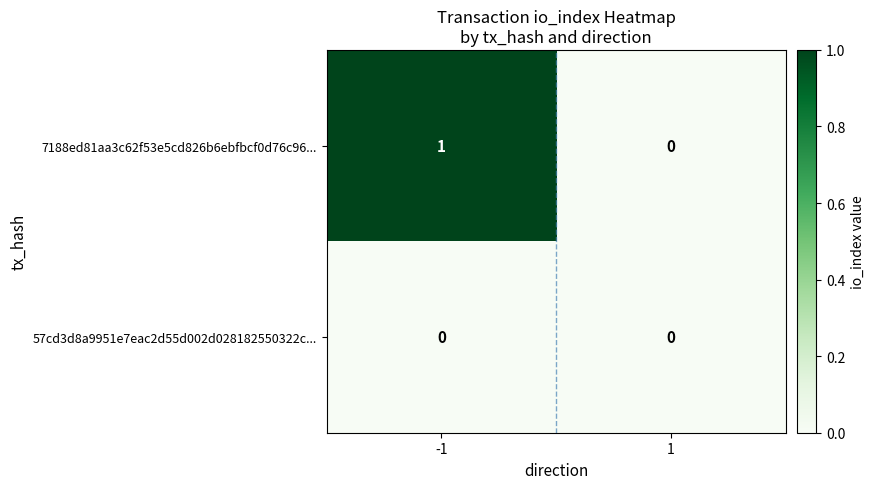

Reading left to right, transcribe all the data shown in this chart.

7188ed81aa3c62f53e5cd826b6ebfbcf0d76c96...: -1=1	1=0
57cd3d8a9951e7eac2d55d002d028182550322c...: -1=0	1=0